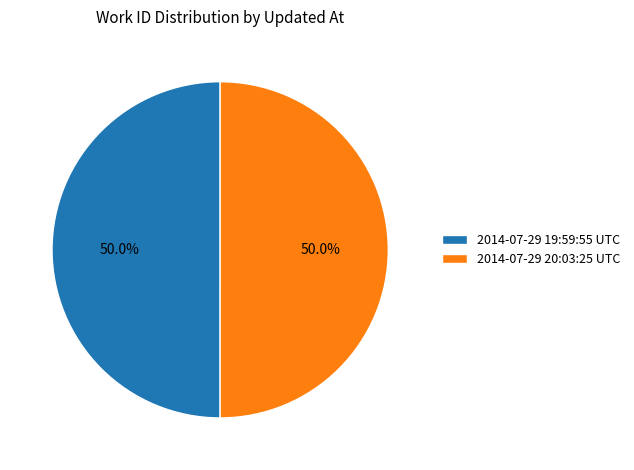

Count the number of slices in the pie.

2